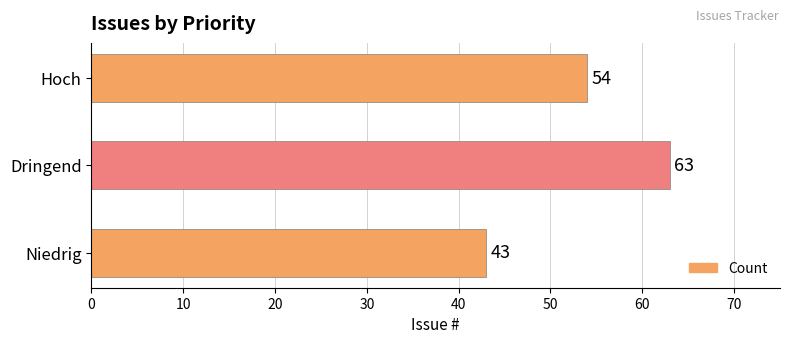

List the labels in order of value, smallest first.

Niedrig, Hoch, Dringend